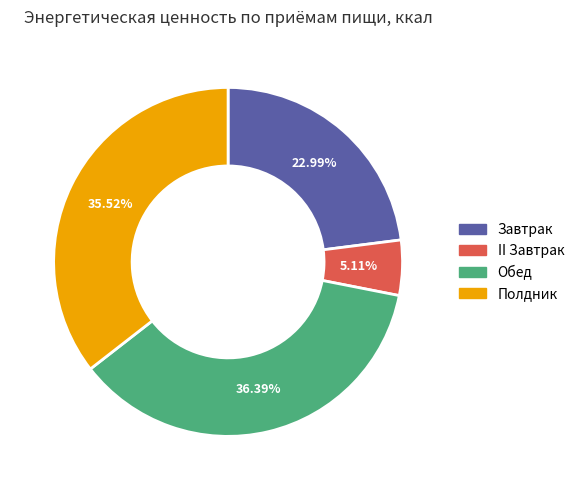

The Полдник slice represents 49% of the pie. True or false?

False